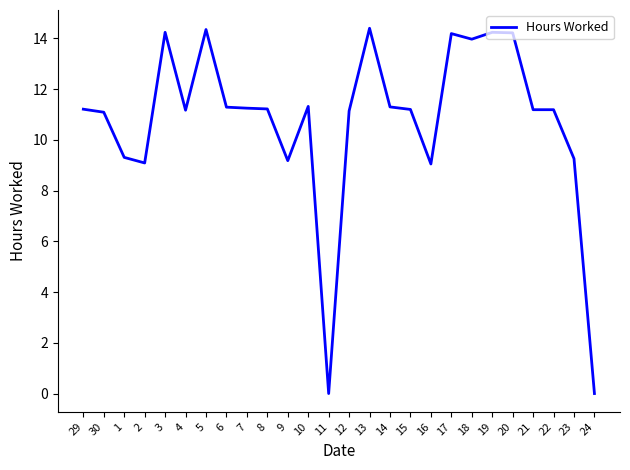

True or false: the data shows 11.1 at 12.

True